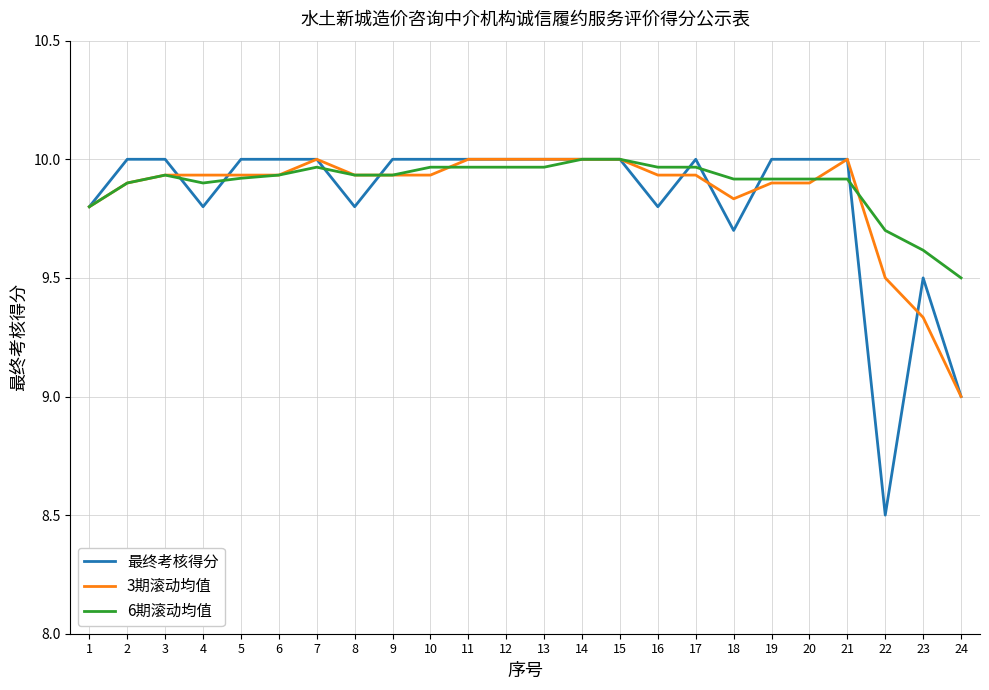

True or false: 6期滚动均值 and 3期滚动均值 cross at least once.

True